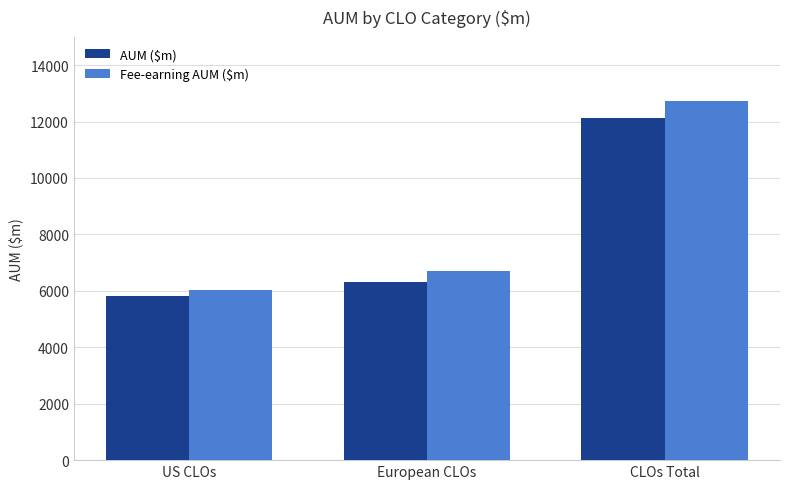

Rank the series at European CLOs from lowest to highest value.

AUM ($m), Fee-earning AUM ($m)